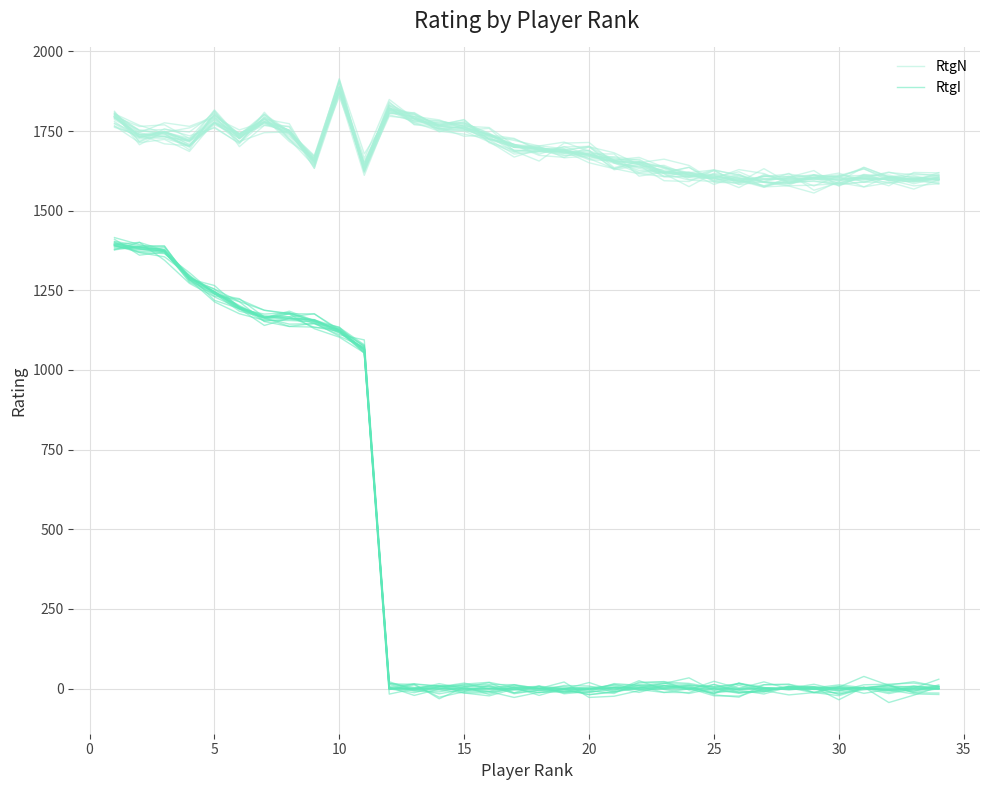

Count the number of data series in this chart.

2